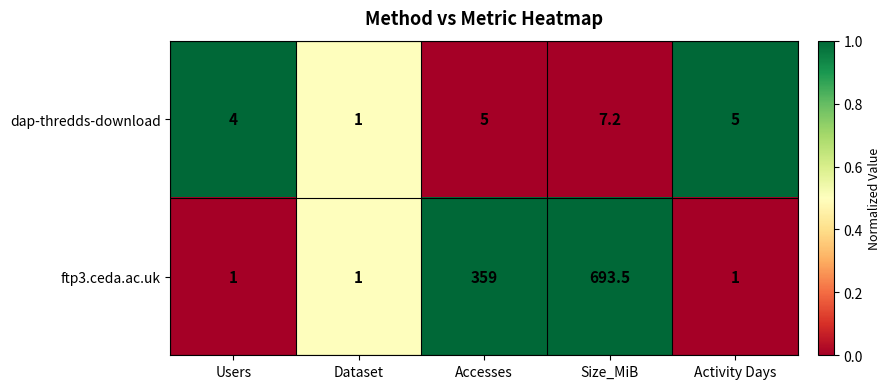

At which category is the sum across all series the highest?

Size_MiB